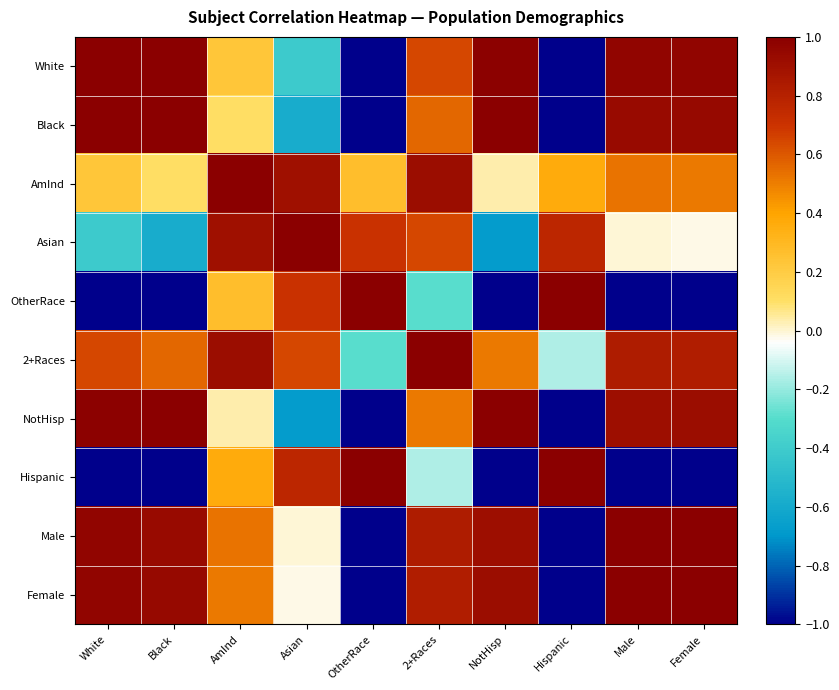

Reading left to right, extract all data points from this chart.

White: White=1.0	Black=1.0	AmInd=0.2	Asian=-0.4	OtherRace=-1.0	2+Races=0.6	NotHisp=1.0	Hispanic=-1.0	Male=1.0	Female=1.0
Black: White=1.0	Black=1.0	AmInd=0.1	Asian=-0.6	OtherRace=-1.0	2+Races=0.6	NotHisp=1.0	Hispanic=-1.0	Male=0.9	Female=0.9
AmInd: White=0.2	Black=0.1	AmInd=1.0	Asian=0.9	OtherRace=0.3	2+Races=0.9	NotHisp=0.0	Hispanic=0.4	Male=0.5	Female=0.5
Asian: White=-0.4	Black=-0.6	AmInd=0.9	Asian=1.0	OtherRace=0.7	2+Races=0.6	NotHisp=-0.7	Hispanic=0.8	Male=-0.0	Female=-0.0
OtherRace: White=-1.0	Black=-1.0	AmInd=0.3	Asian=0.7	OtherRace=1.0	2+Races=-0.3	NotHisp=-1.0	Hispanic=1.0	Male=-1.0	Female=-1.0
2+Races: White=0.6	Black=0.6	AmInd=0.9	Asian=0.6	OtherRace=-0.3	2+Races=1.0	NotHisp=0.5	Hispanic=-0.2	Male=0.8	Female=0.8
NotHisp: White=1.0	Black=1.0	AmInd=0.0	Asian=-0.7	OtherRace=-1.0	2+Races=0.5	NotHisp=1.0	Hispanic=-1.0	Male=0.9	Female=0.9
Hispanic: White=-1.0	Black=-1.0	AmInd=0.4	Asian=0.8	OtherRace=1.0	2+Races=-0.2	NotHisp=-1.0	Hispanic=1.0	Male=-1.0	Female=-1.0
Male: White=1.0	Black=0.9	AmInd=0.5	Asian=-0.0	OtherRace=-1.0	2+Races=0.8	NotHisp=0.9	Hispanic=-1.0	Male=1.0	Female=1.0
Female: White=1.0	Black=0.9	AmInd=0.5	Asian=-0.0	OtherRace=-1.0	2+Races=0.8	NotHisp=0.9	Hispanic=-1.0	Male=1.0	Female=1.0